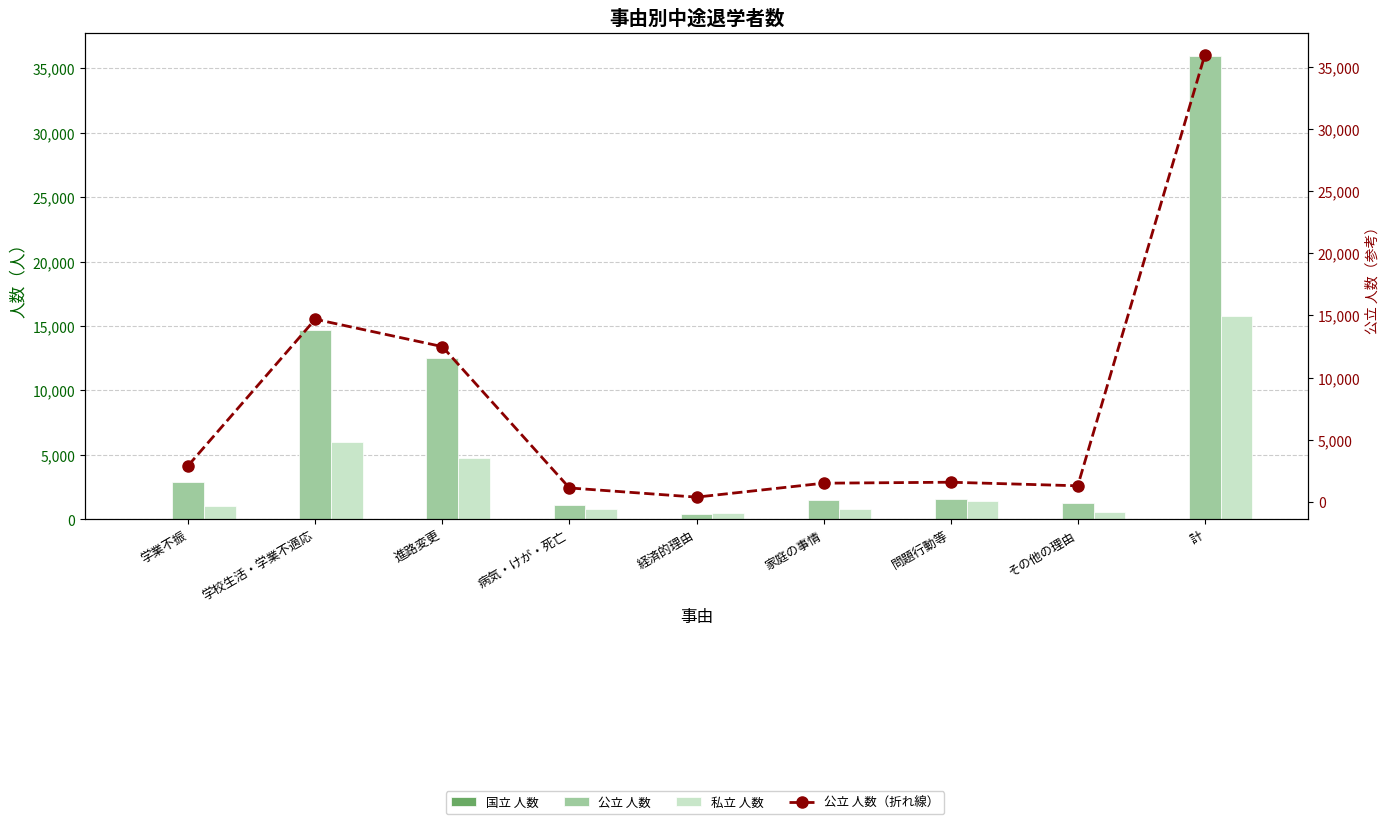

What is the value of the 私立 人数 bar at the 2nd from the left?

6012